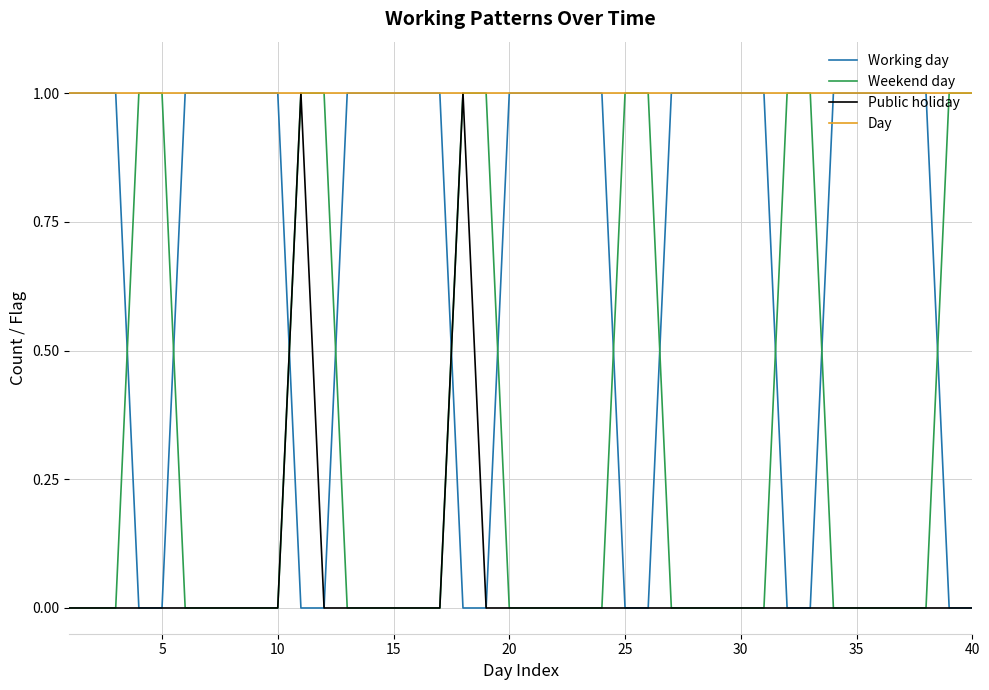

How many lines are shown in the chart?

4